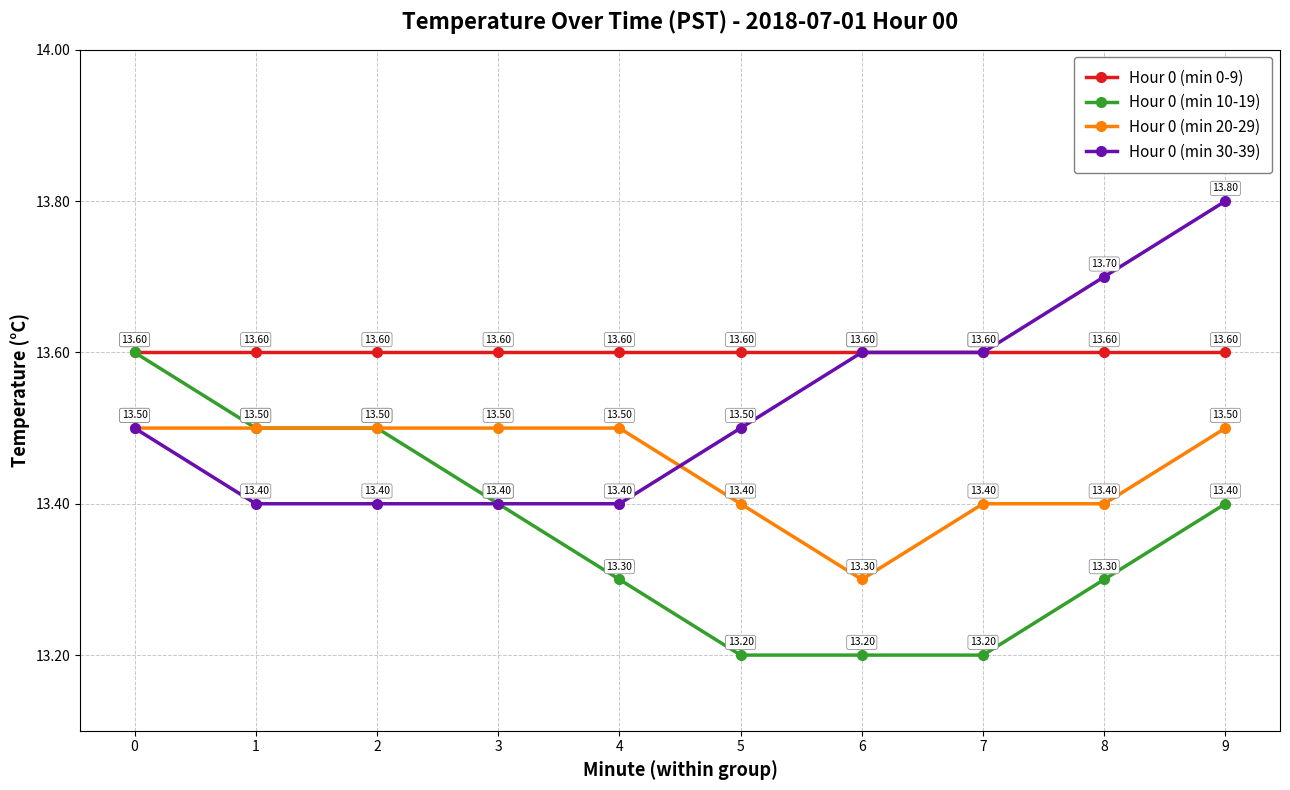

The value of Hour 0 (min 20-29) at 3 is 13.5. True or false?

True